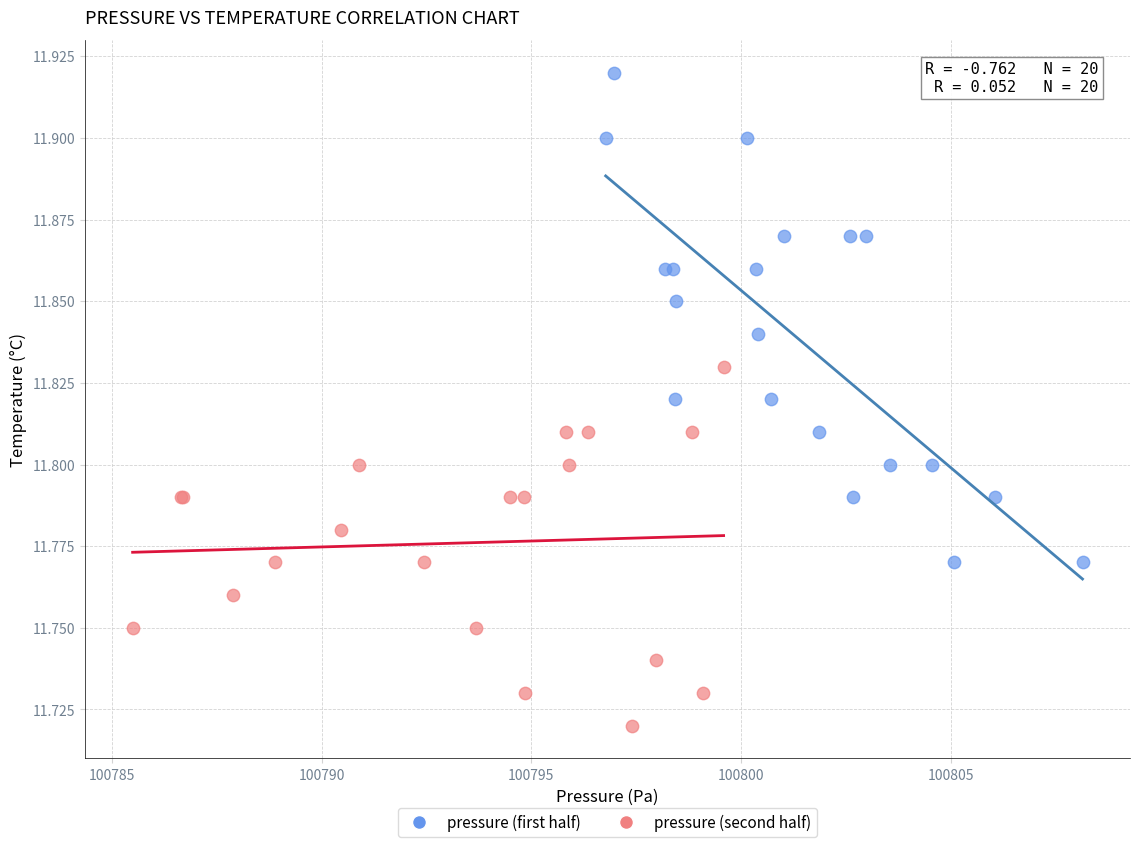

Which series reaches the maximum Y coordinate?

pressure (first half)